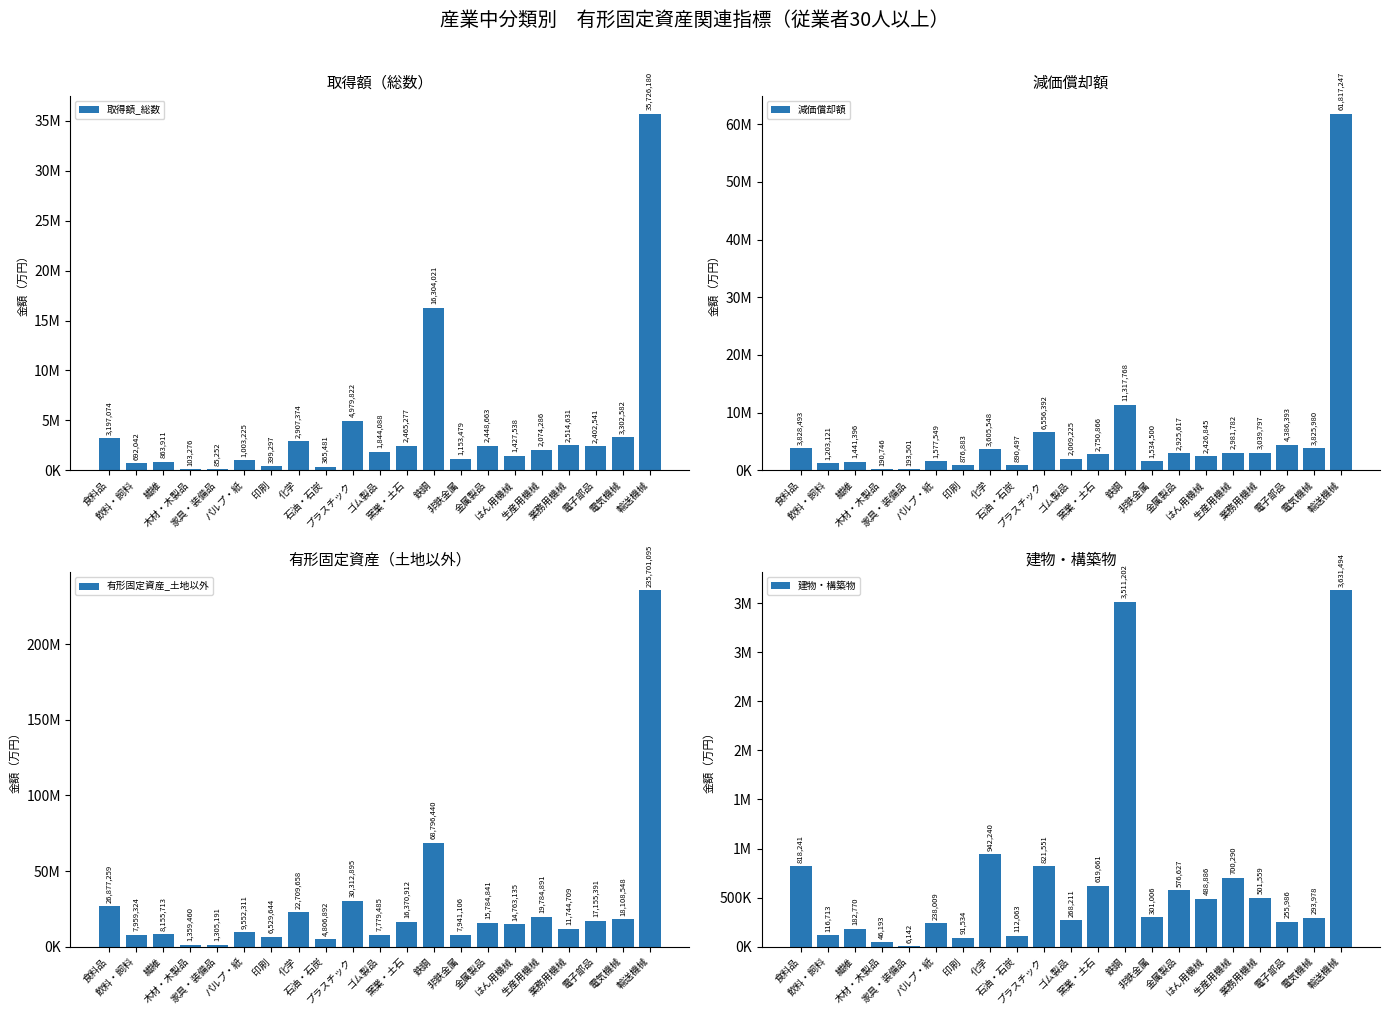

The value of 取得額_総数 at 繊維 is 863911. True or false?

True